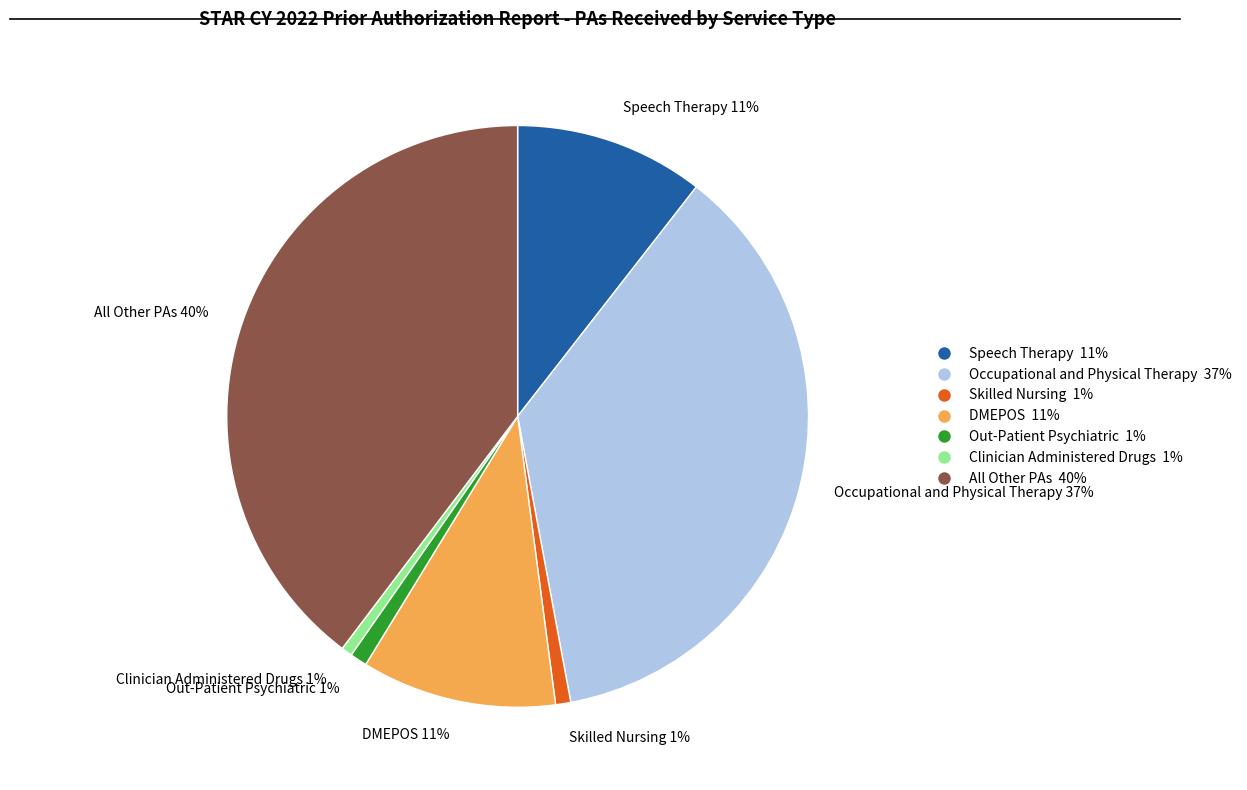

To the nearest percent, what percentage of the pie is DMEPOS 11%?

11%